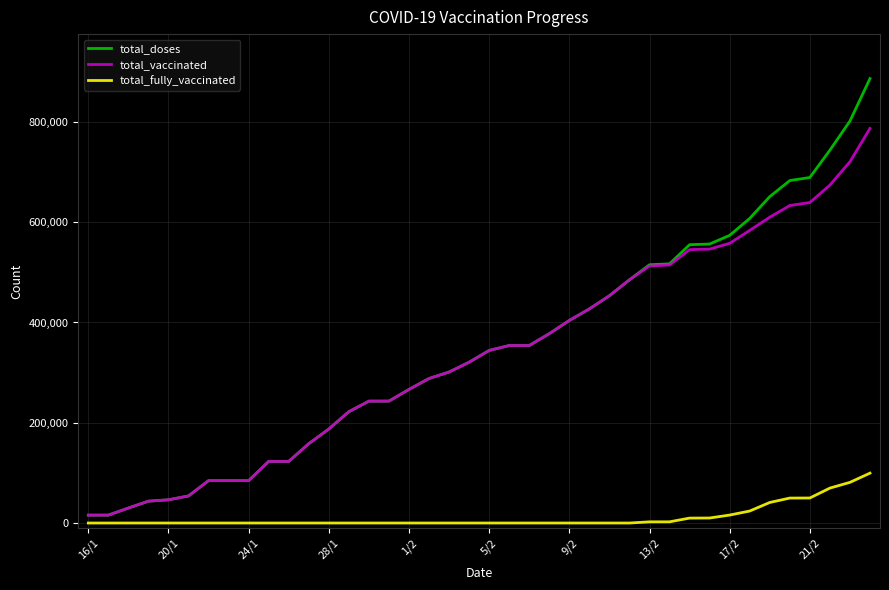

What is the lowest value of the total_vaccinated series?

15707